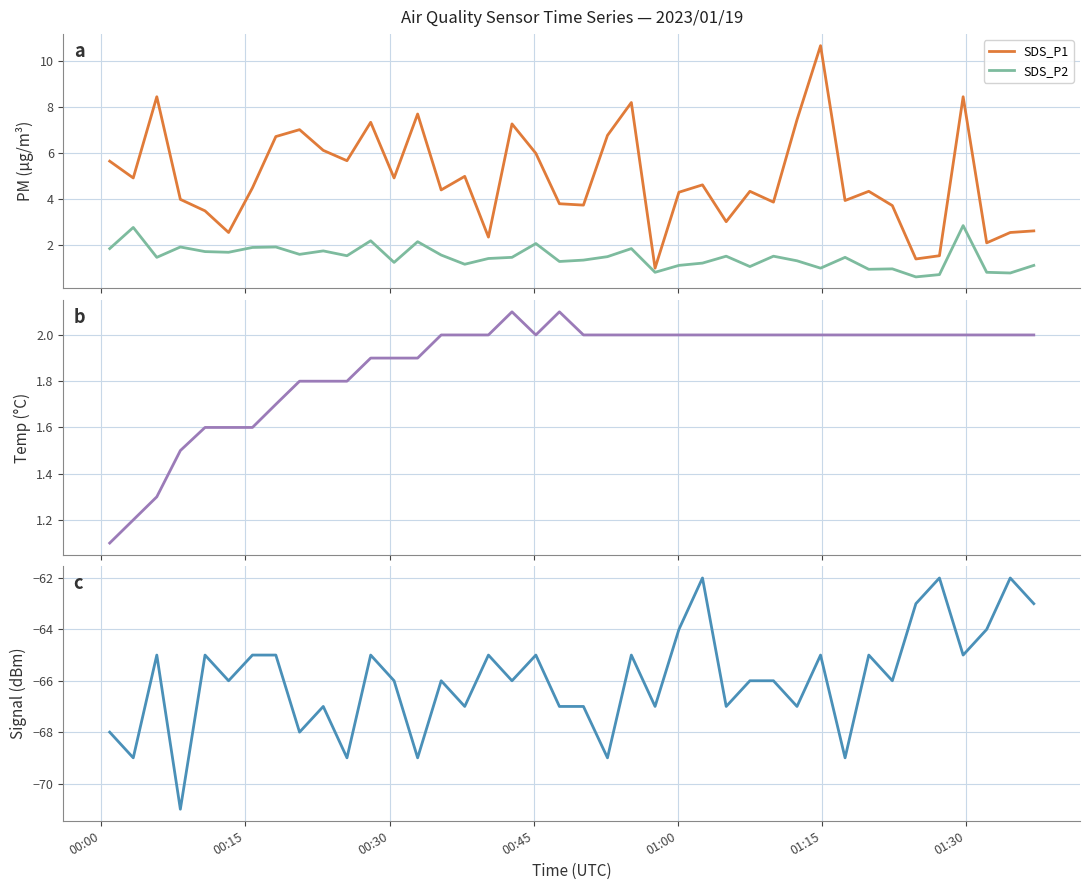

Reading right to left, transcribe all the data shown in this chart.

SDS_P1: 2.6	2.5	2.1	8.4	1.5	1.4	3.7	4.3	3.9	10.7	7.4	3.9	4.3	3.0	4.6	4.3	1.0	8.2	6.8	3.7	3.8	6.0	7.2	2.3	5.0	4.4	7.7	4.9	7.3	5.7	6.1	7.0	6.7	4.5	2.5	3.5	4.0	8.4	4.9	5.6
SDS_P2: 1.1	0.8	0.8	2.8	0.7	0.6	0.9	0.9	1.4	1.0	1.3	1.5	1.1	1.5	1.2	1.1	0.8	1.8	1.5	1.3	1.3	2.0	1.4	1.4	1.1	1.6	2.1	1.2	2.2	1.5	1.7	1.6	1.9	1.9	1.7	1.7	1.9	1.4	2.8	1.8
Temp: 2.0	2.0	2.0	2.0	2.0	2.0	2.0	2.0	2.0	2.0	2.0	2.0	2.0	2.0	2.0	2.0	2.0	2.0	2.0	2.0	2.1	2.0	2.1	2.0	2.0	2.0	1.9	1.9	1.9	1.8	1.8	1.8	1.7	1.6	1.6	1.6	1.5	1.3	1.2	1.1
Signal: -63.0	-62.0	-64.0	-65.0	-62.0	-63.0	-66.0	-65.0	-69.0	-65.0	-67.0	-66.0	-66.0	-67.0	-62.0	-64.0	-67.0	-65.0	-69.0	-67.0	-67.0	-65.0	-66.0	-65.0	-67.0	-66.0	-69.0	-66.0	-65.0	-69.0	-67.0	-68.0	-65.0	-65.0	-66.0	-65.0	-71.0	-65.0	-69.0	-68.0